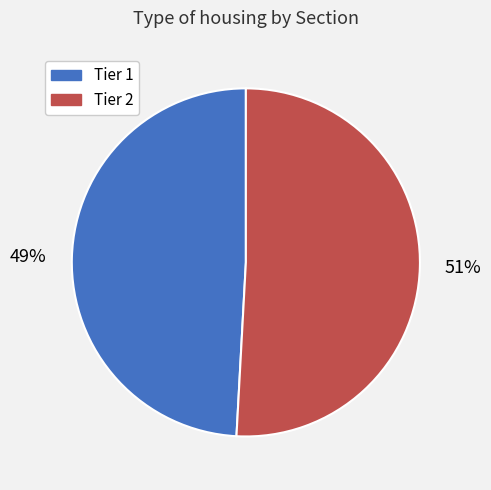

Between Tier 2 and Tier 1, which is larger?

Tier 2